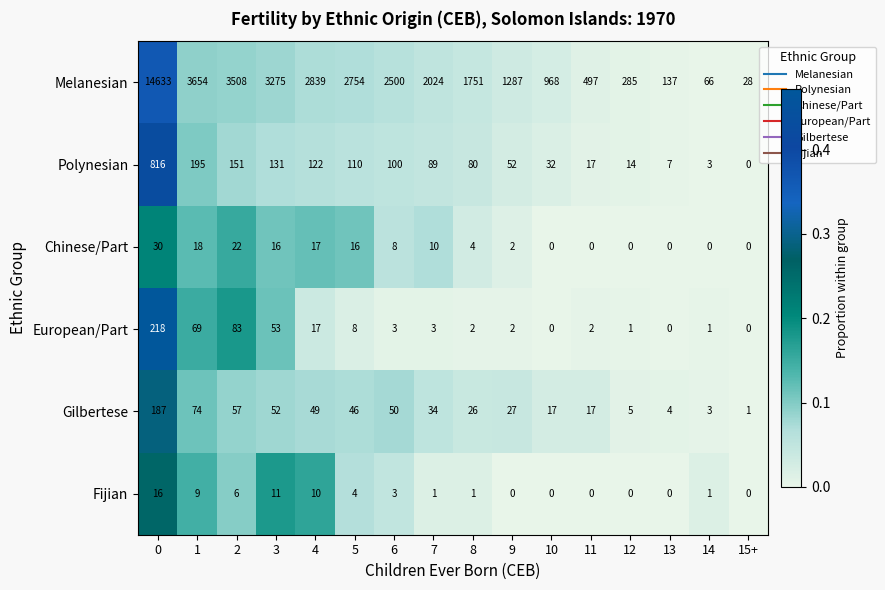

What is the difference between the European/Part values at 10 and 5?

8